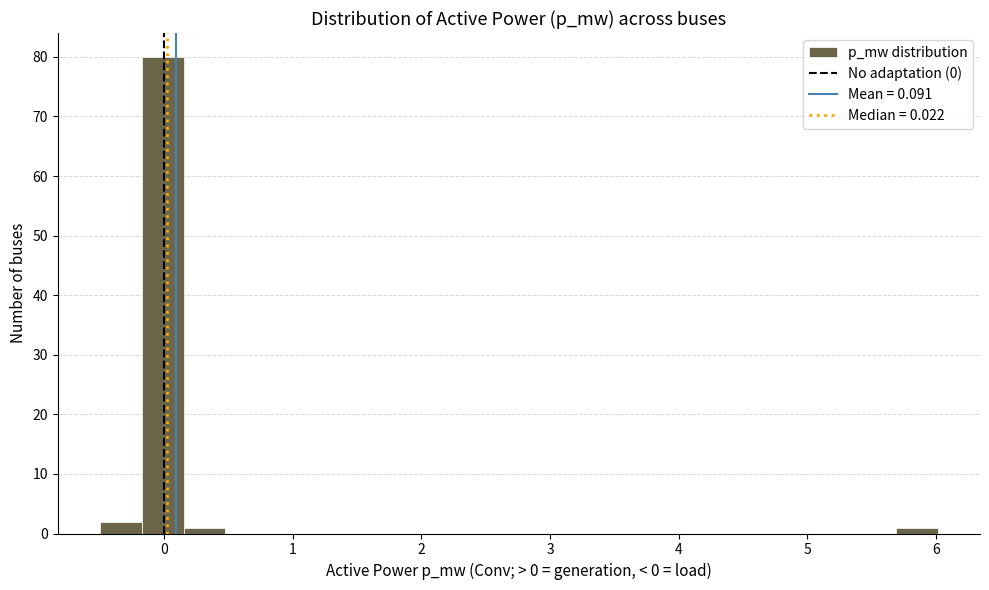

Read against the x-axis, roughly where is the centre of the tallest bar?

0.0